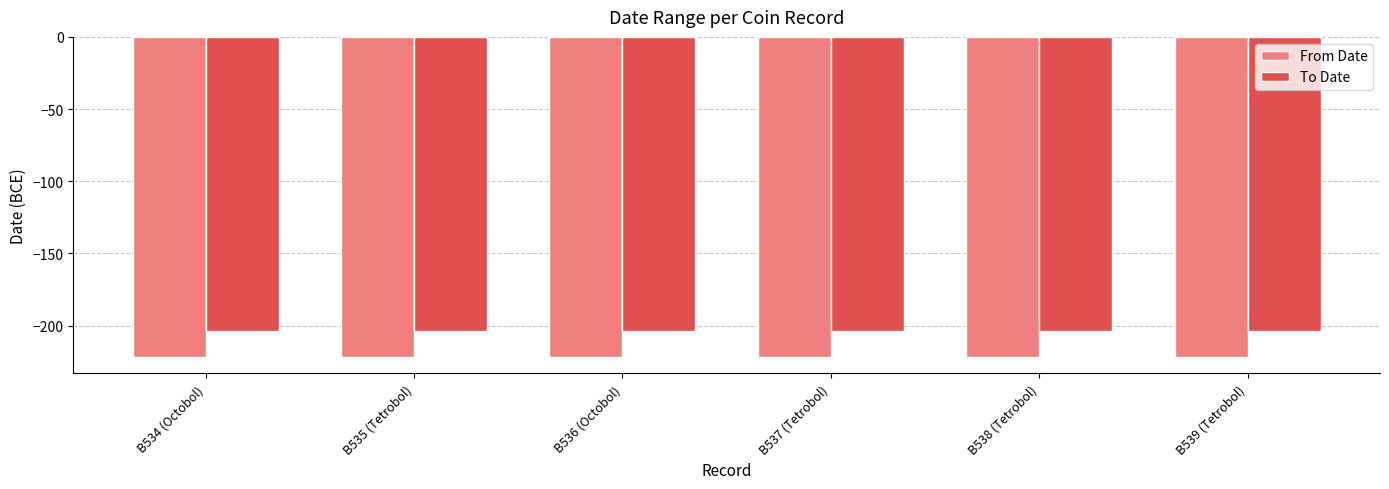

What is the maximum value for From Date?

-222